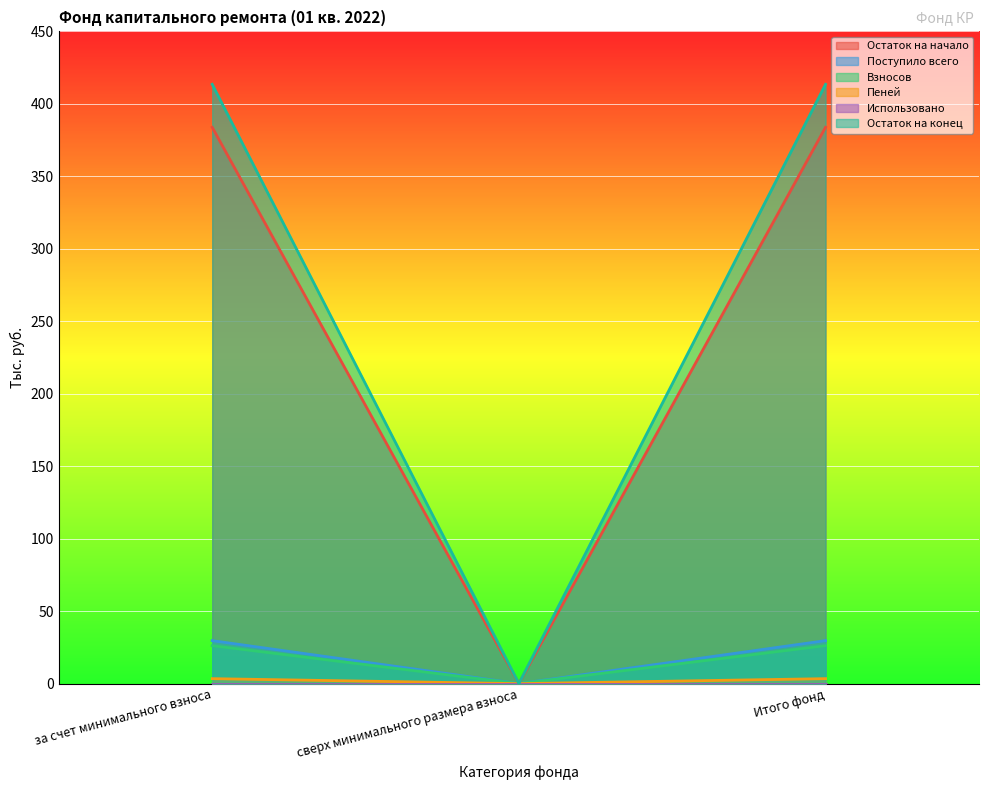

What is the sum of all Остаток на начало values?

767.6